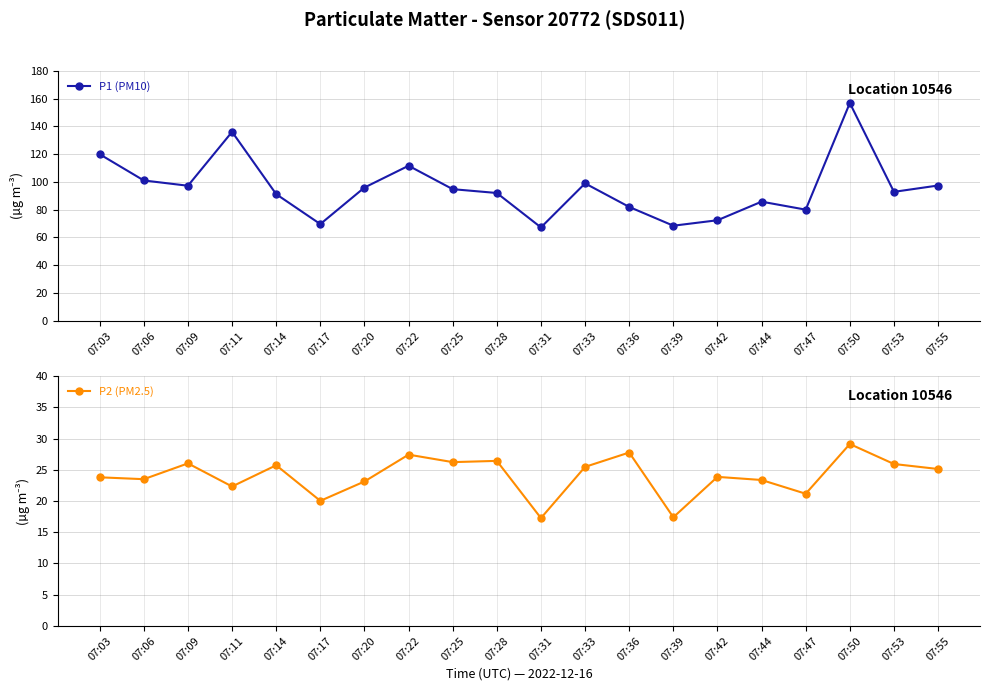

What is the difference between the second highest and minimum values in the P1 (PM10) series?

68.9